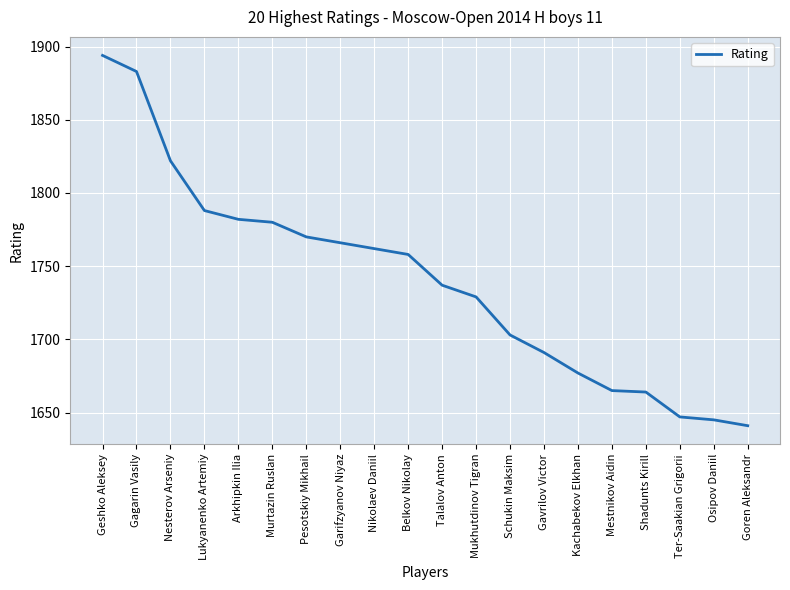

At which category does the chart reach its peak across all series?

Geshko Aleksey